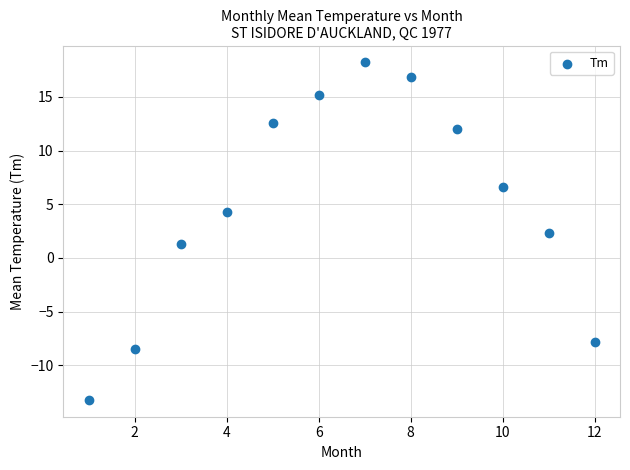

What is the range of X values (max minus min)?

11.0